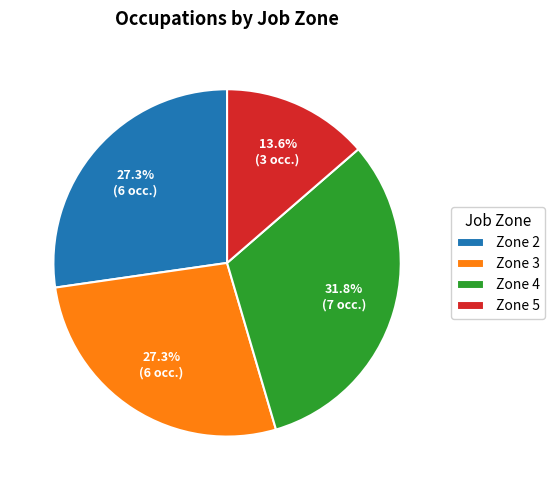

Does Zone 4 represent more than half of the total?

No